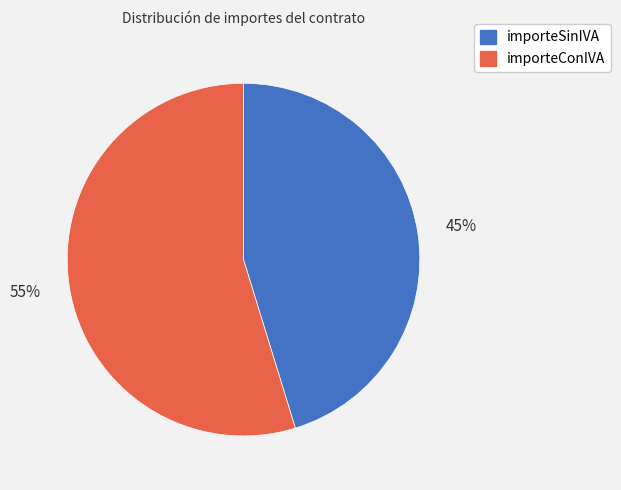

To the nearest percent, what is the combined percentage of importeConIVA and importeSinIVA?

100%